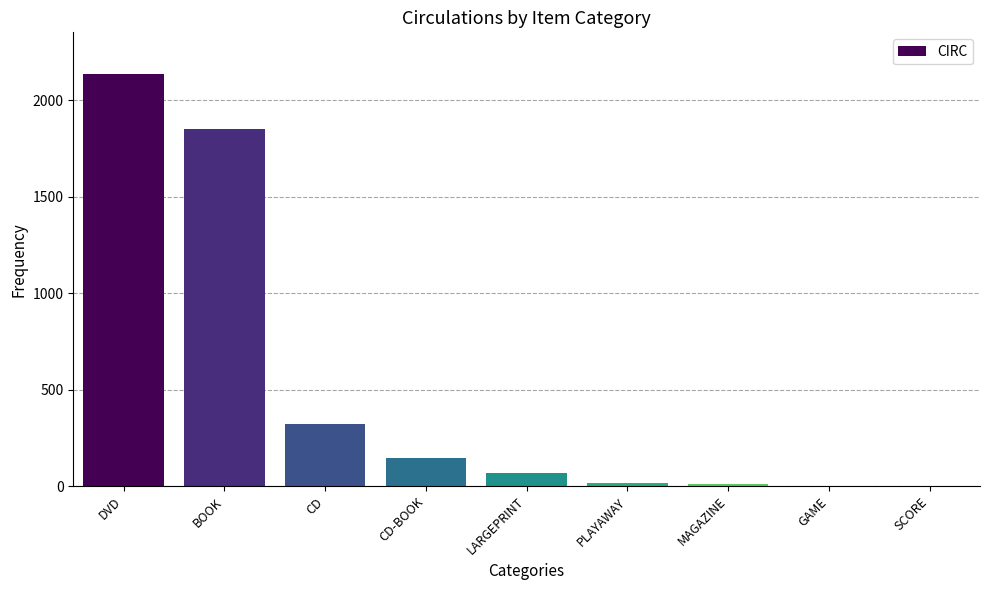

How many categories are shown in the chart?

9